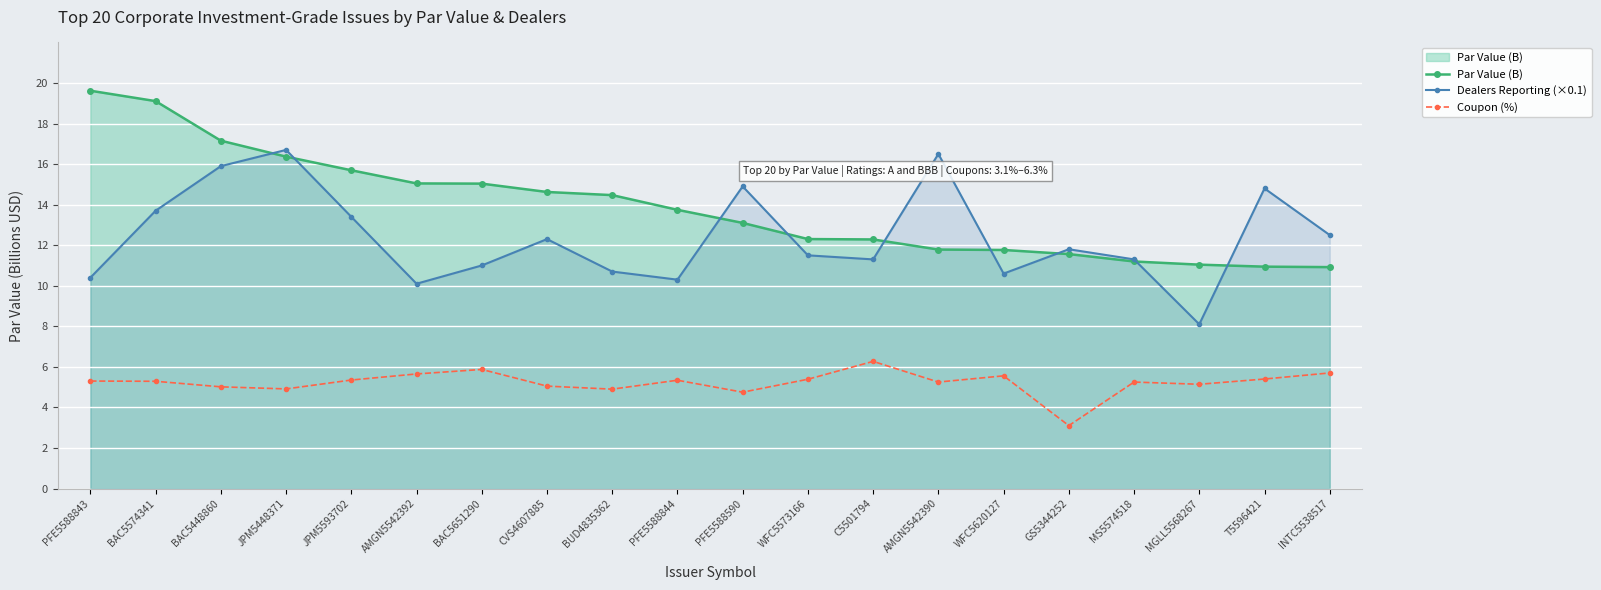

What is the approximate value of Coupon (%) at AMGN5542392?

5.7